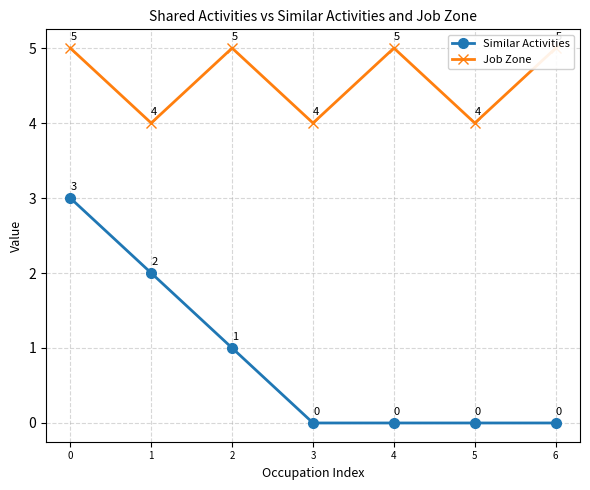

Count the Job Zone values in the range 4 to 5.

7